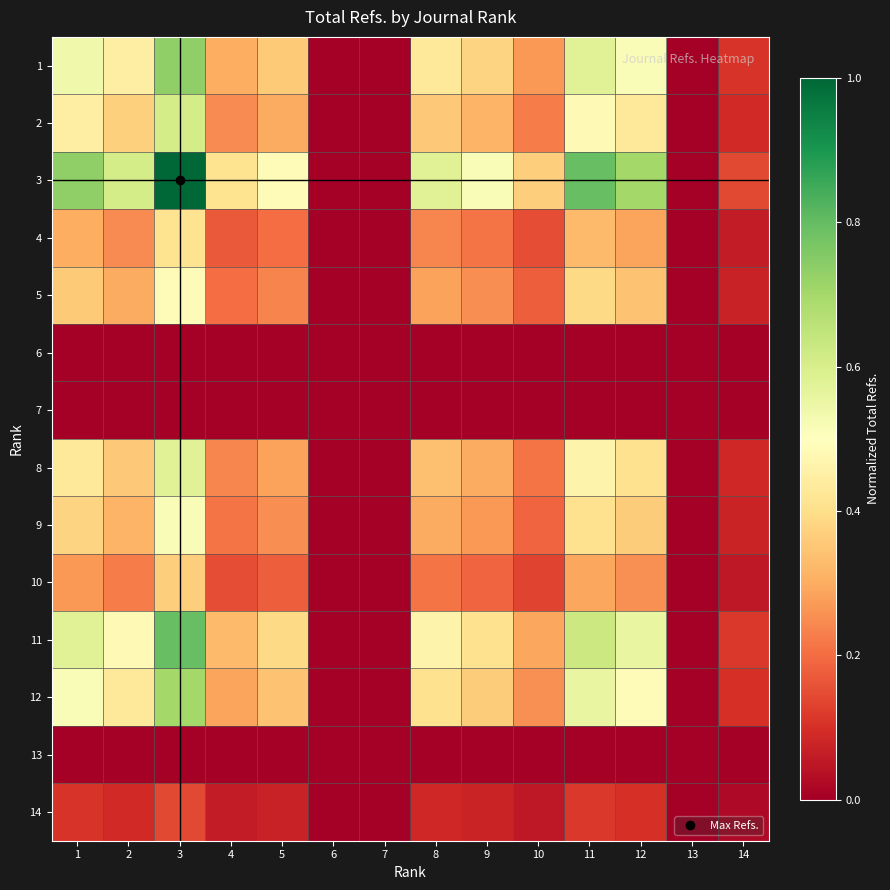

Reading right to left, what are all the values shown in this chart?

1: 14=0.1	13=0.0	12=0.5	11=0.6	10=0.3	9=0.4	8=0.4	7=0.0	6=0.0	5=0.4	4=0.3	3=0.7	2=0.4	1=0.5
2: 14=0.1	13=0.0	12=0.4	11=0.5	10=0.2	9=0.3	8=0.4	7=0.0	6=0.0	5=0.3	4=0.2	3=0.6	2=0.4	1=0.4
3: 14=0.1	13=0.0	12=0.7	11=0.8	10=0.4	9=0.5	8=0.6	7=0.0	6=0.0	5=0.5	4=0.4	3=1.0	2=0.6	1=0.7
4: 14=0.1	13=0.0	12=0.3	11=0.3	10=0.2	9=0.2	8=0.2	7=0.0	6=0.0	5=0.2	4=0.2	3=0.4	2=0.2	1=0.3
5: 14=0.1	13=0.0	12=0.3	11=0.4	10=0.2	9=0.3	8=0.3	7=0.0	6=0.0	5=0.2	4=0.2	3=0.5	2=0.3	1=0.4
6: 14=0.0	13=0.0	12=0.0	11=0.0	10=0.0	9=0.0	8=0.0	7=0.0	6=0.0	5=0.0	4=0.0	3=0.0	2=0.0	1=0.0
7: 14=0.0	13=0.0	12=0.0	11=0.0	10=0.0	9=0.0	8=0.0	7=0.0	6=0.0	5=0.0	4=0.0	3=0.0	2=0.0	1=0.0
8: 14=0.1	13=0.0	12=0.4	11=0.5	10=0.2	9=0.3	8=0.3	7=0.0	6=0.0	5=0.3	4=0.2	3=0.6	2=0.4	1=0.4
9: 14=0.1	13=0.0	12=0.4	11=0.4	10=0.2	9=0.3	8=0.3	7=0.0	6=0.0	5=0.3	4=0.2	3=0.5	2=0.3	1=0.4
10: 14=0.1	13=0.0	12=0.3	11=0.3	10=0.1	9=0.2	8=0.2	7=0.0	6=0.0	5=0.2	4=0.2	3=0.4	2=0.2	1=0.3
11: 14=0.1	13=0.0	12=0.6	11=0.6	10=0.3	9=0.4	8=0.5	7=0.0	6=0.0	5=0.4	4=0.3	3=0.8	2=0.5	1=0.6
12: 14=0.1	13=0.0	12=0.5	11=0.6	10=0.3	9=0.4	8=0.4	7=0.0	6=0.0	5=0.3	4=0.3	3=0.7	2=0.4	1=0.5
13: 14=0.0	13=0.0	12=0.0	11=0.0	10=0.0	9=0.0	8=0.0	7=0.0	6=0.0	5=0.0	4=0.0	3=0.0	2=0.0	1=0.0
14: 14=0.0	13=0.0	12=0.1	11=0.1	10=0.1	9=0.1	8=0.1	7=0.0	6=0.0	5=0.1	4=0.1	3=0.1	2=0.1	1=0.1